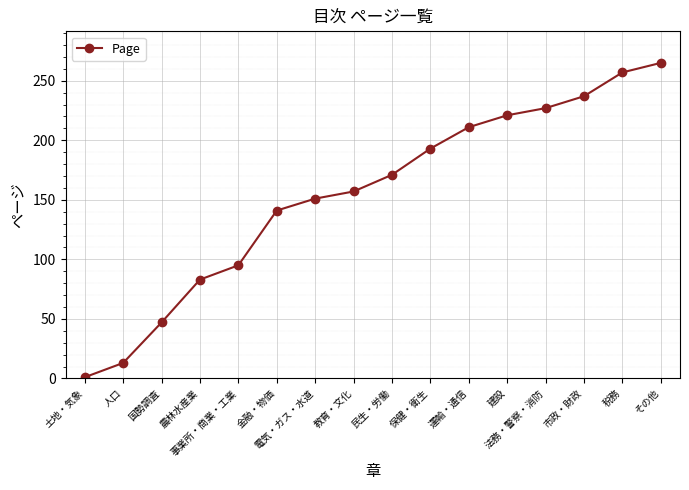

Count the number of categories in the chart.

16